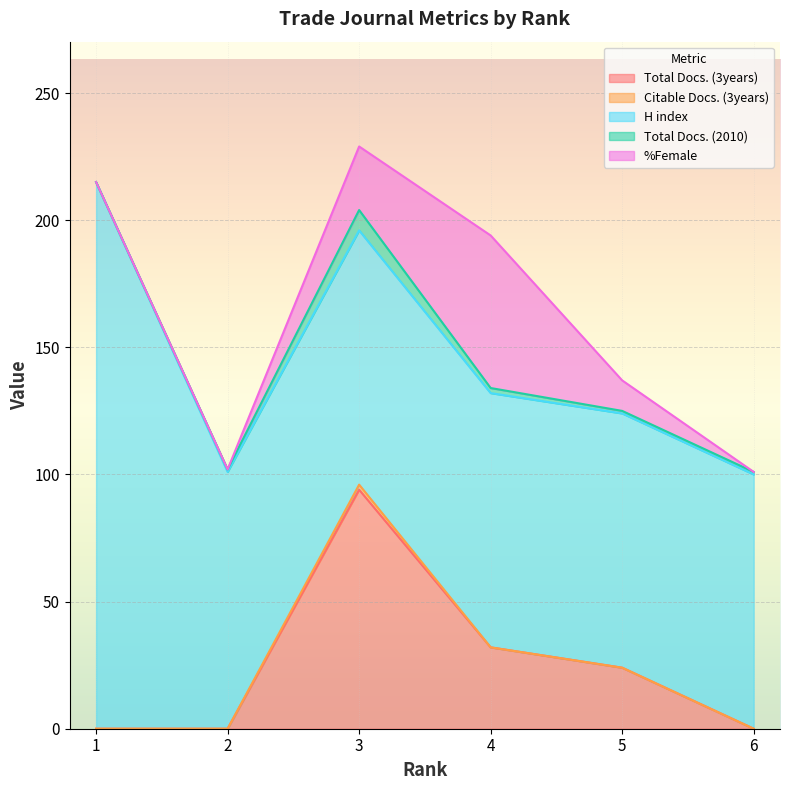

What are all the series names shown in the legend?

Total Docs. (3years), Citable Docs. (3years), H index, Total Docs. (2010), %Female